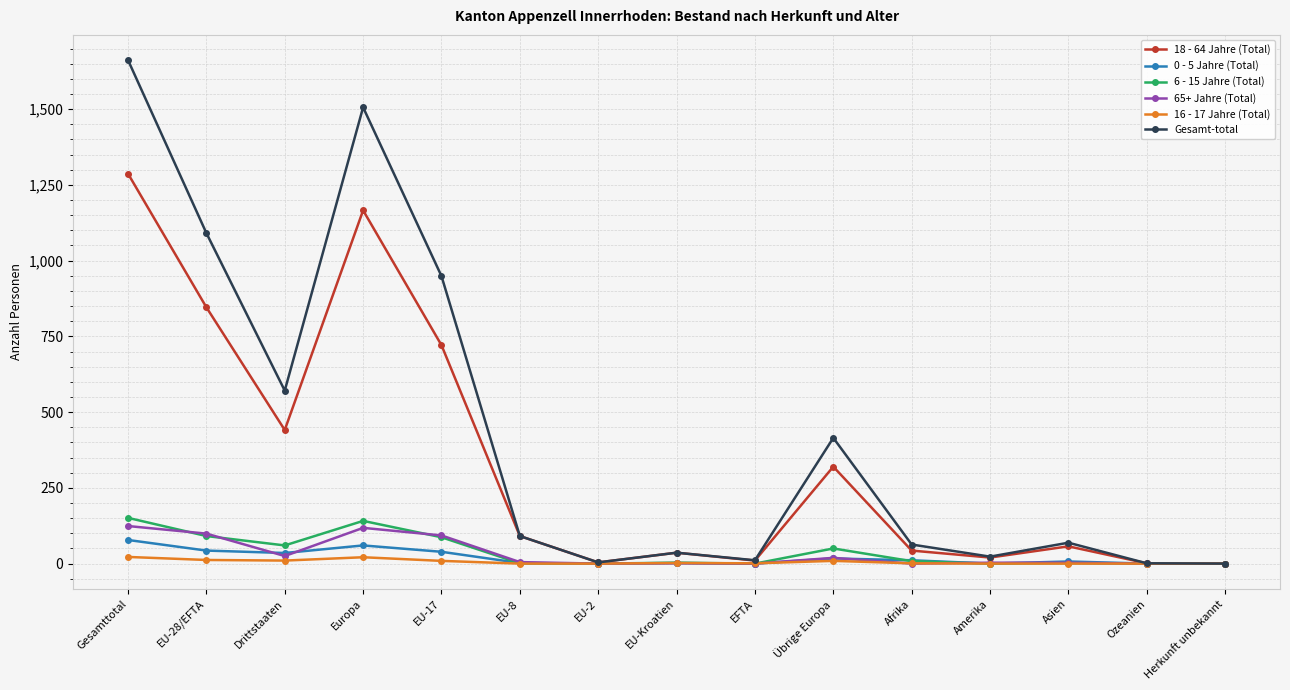

What is the maximum value for Gesamt-total?

1662